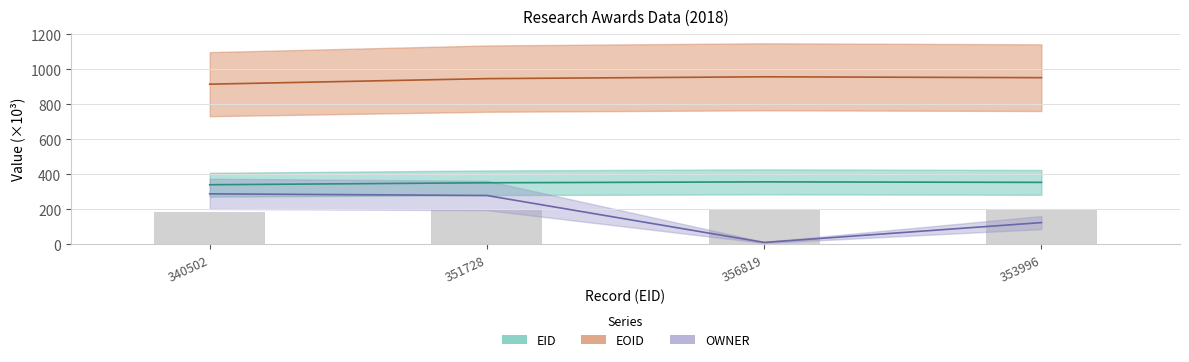

Reading left to right, what are all the values shown in this chart?

EID: 340.5	351.7	356.8	354.0
EOID: 914.7	946.4	956.8	951.8
OWNER: 288.5	279.1	10.9	124.4